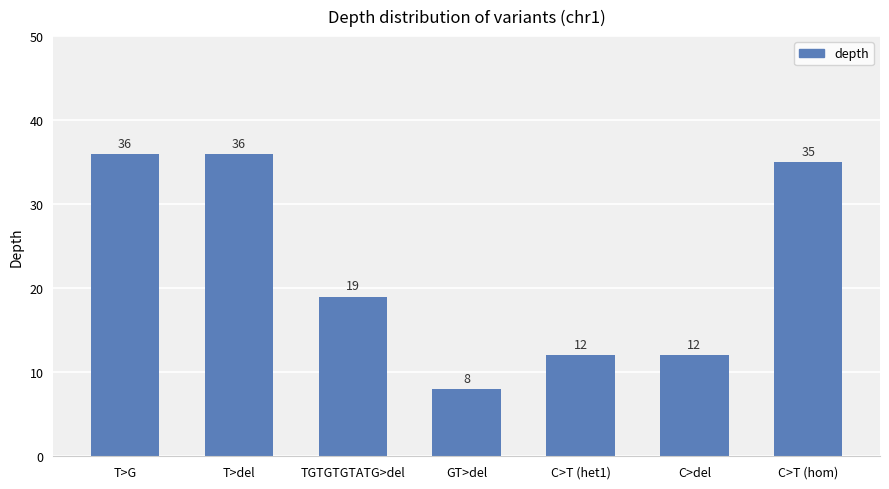

Which category has the lowest value across all series?

GT>del